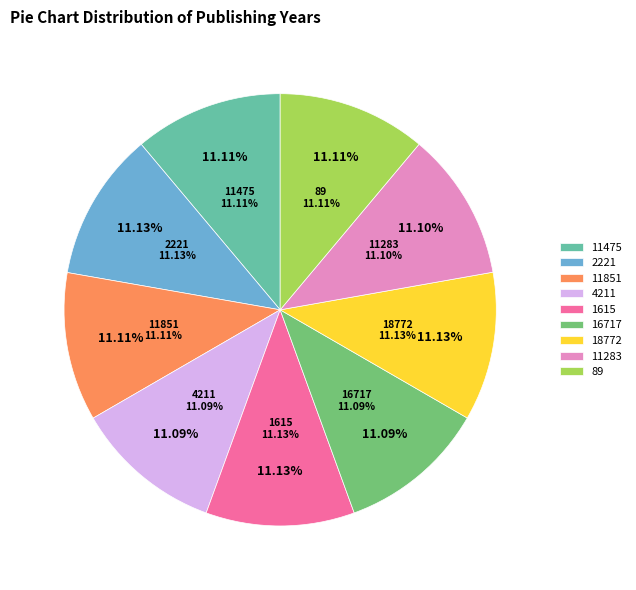

Is it true that 11283 (1985) is 11% of the pie?

True